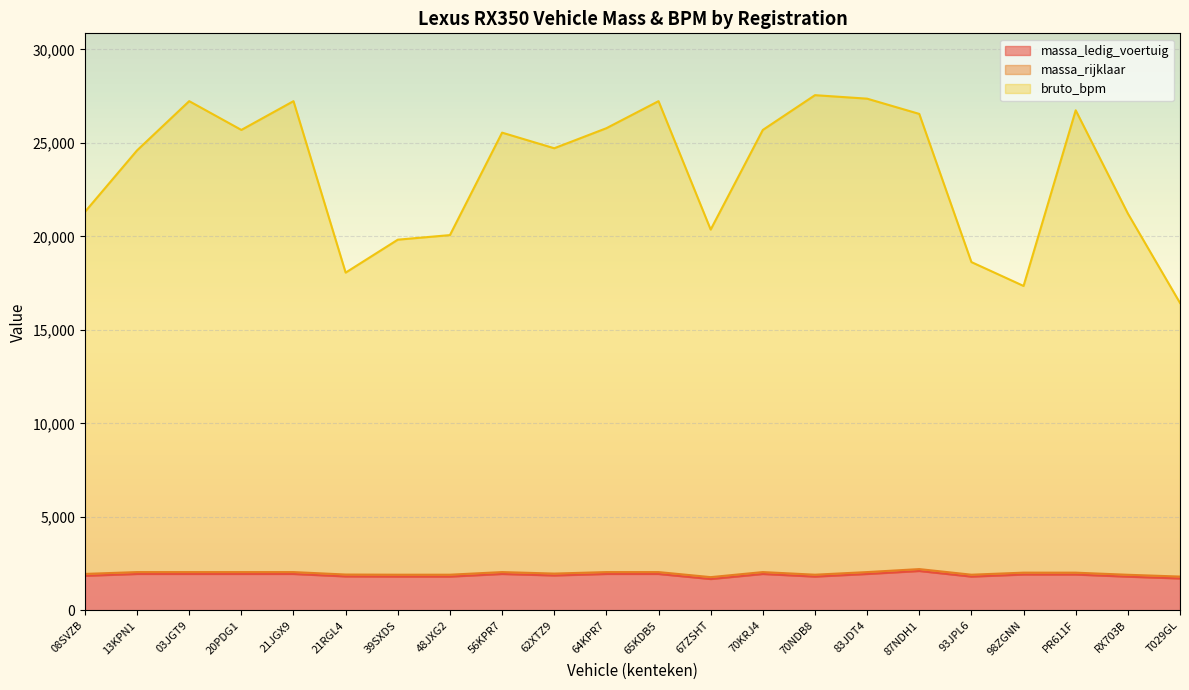

What is the difference between the maximum and minimum values in the bruto_bpm series?

11111